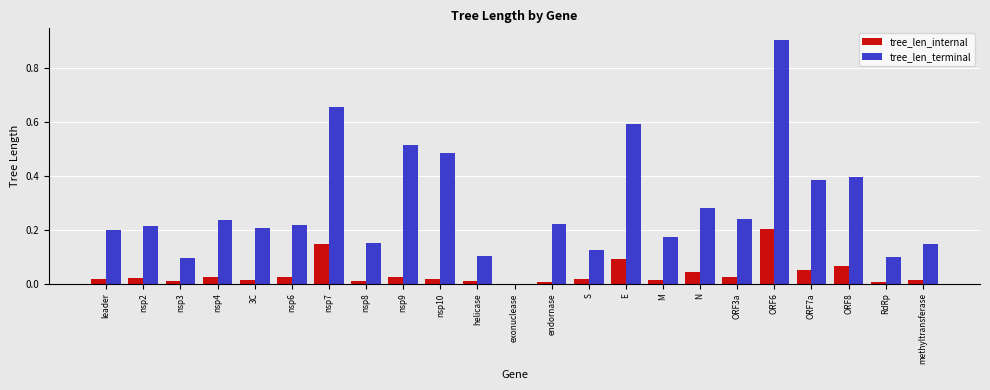

At which category does the chart reach its peak across all series?

ORF6